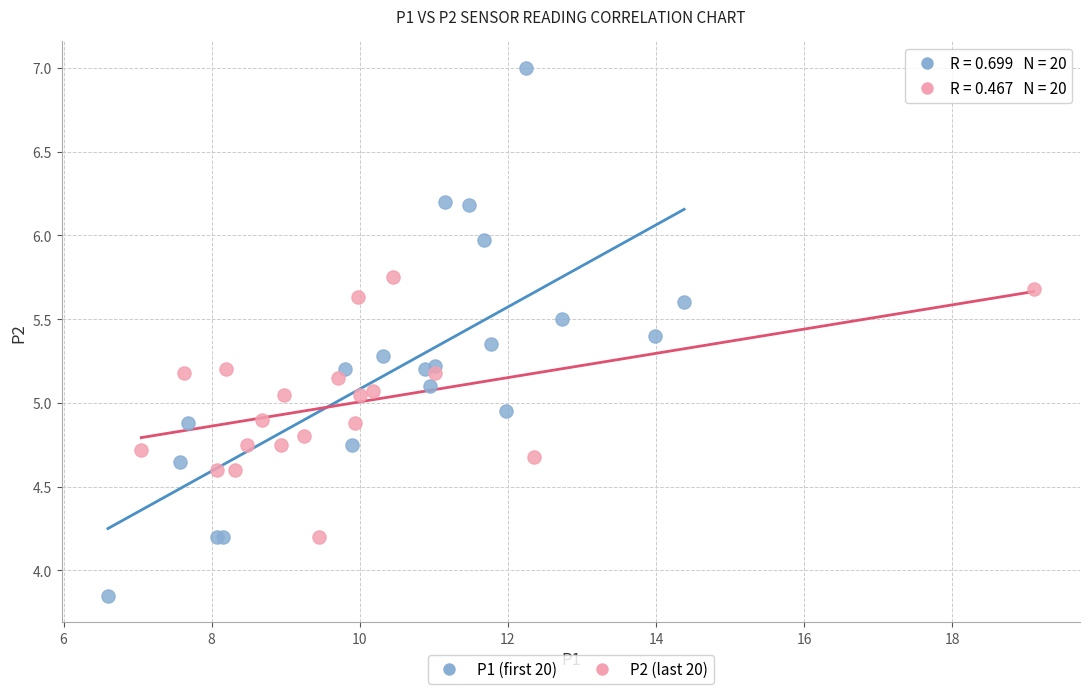

Which series reaches the maximum Y coordinate?

P1 (first 20)